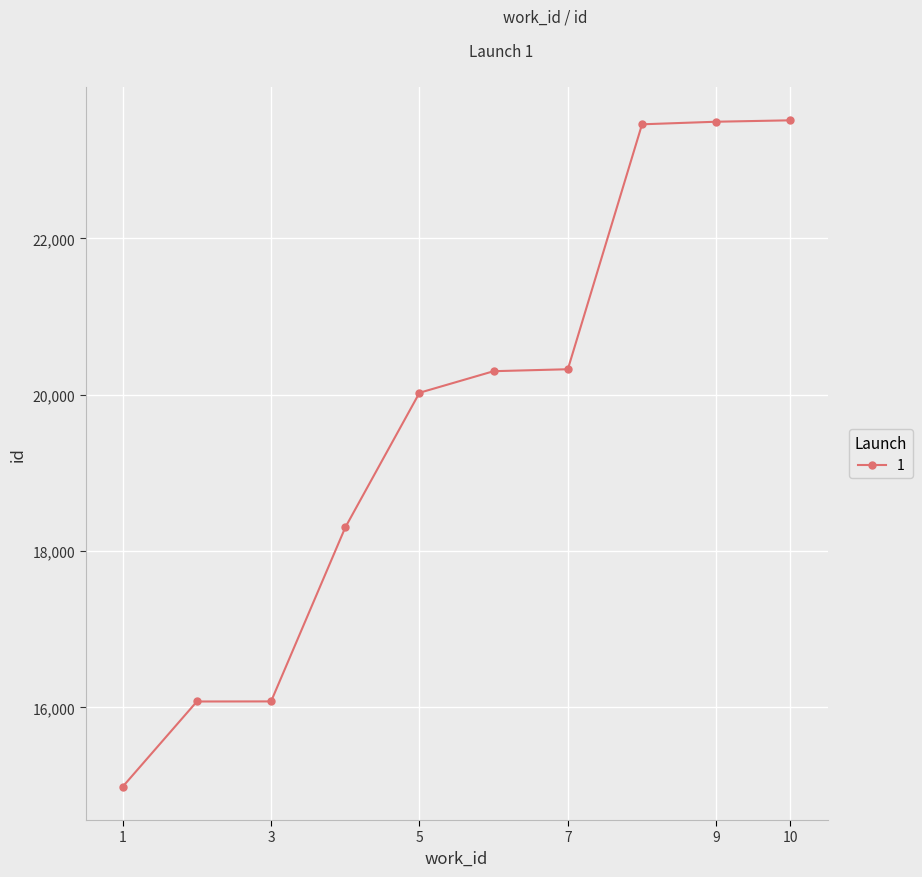

What is the greatest value displayed?

23510